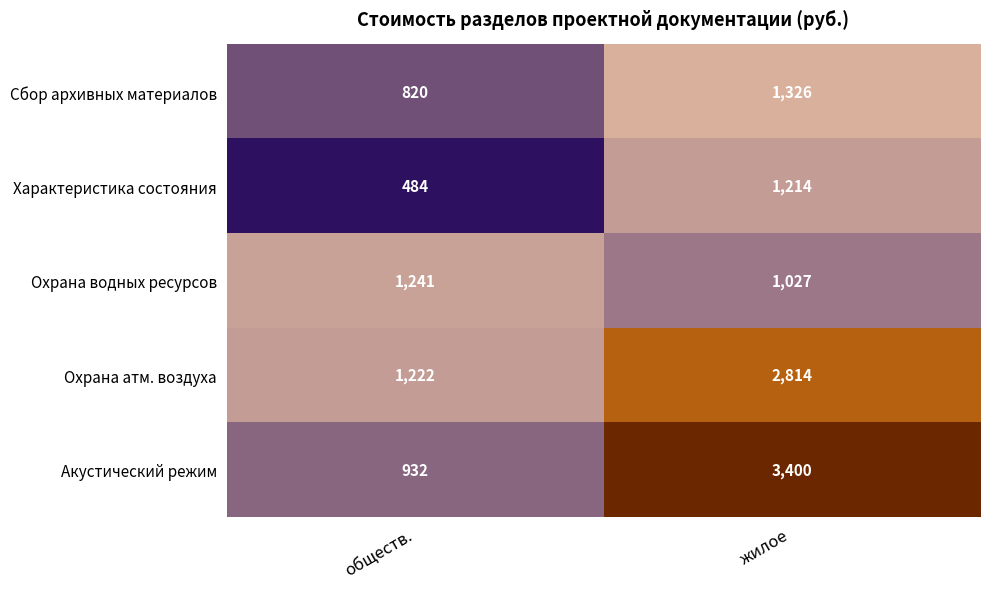

What is the sum of the Акустический режим values at жилое and обществ.?

4332